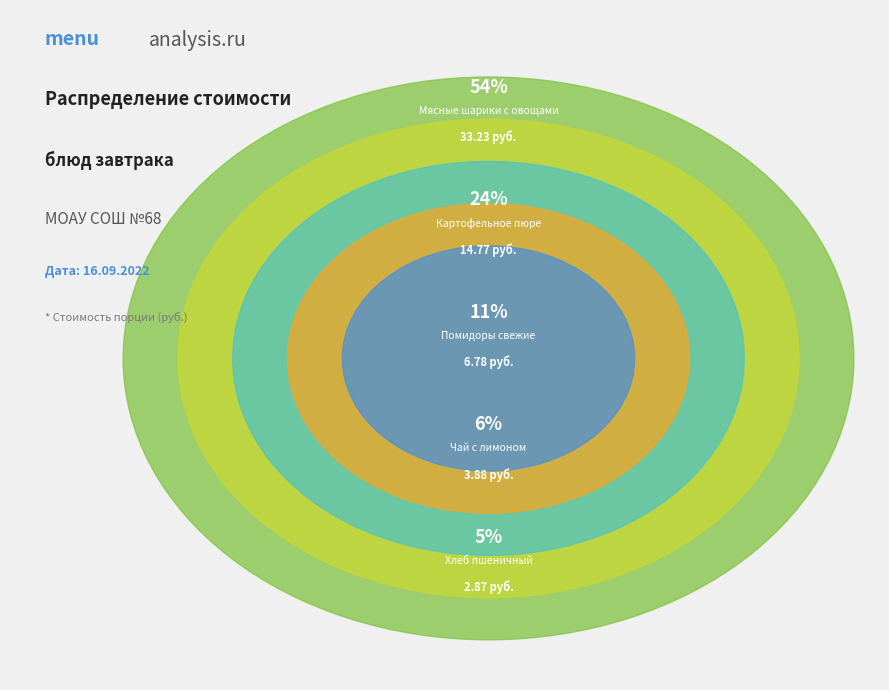

Rank the categories by value from highest to lowest.

Мясные шарики с овощами, Картофельное пюре, Помидоры свежие, Чай с лимоном, Хлеб пшеничный